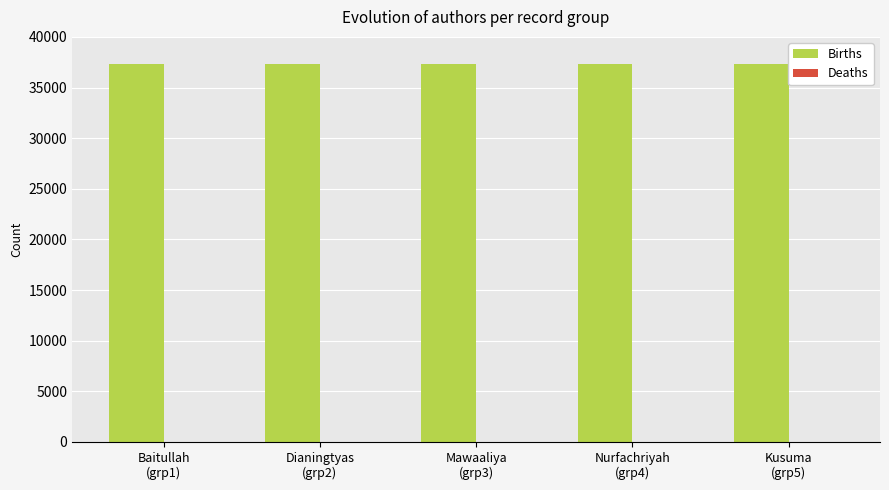

Which series has the largest total across all categories?

Births